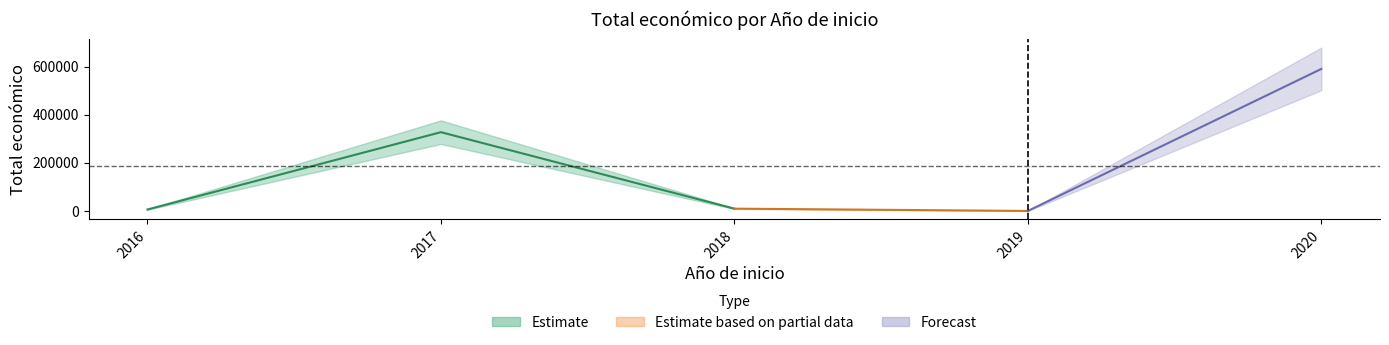

Where is the first local minimum?

2019